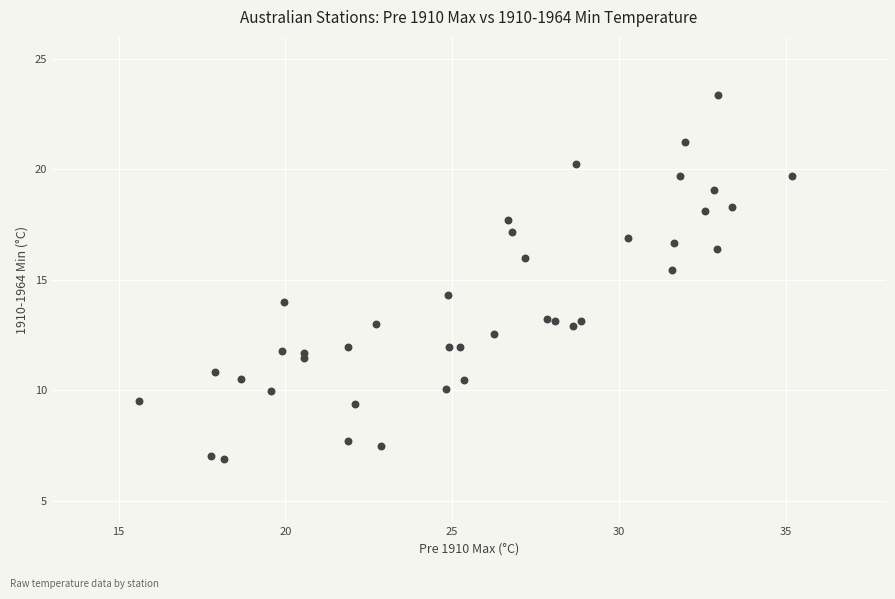

What Y value in the scatter plot is closest to 15?

15.4